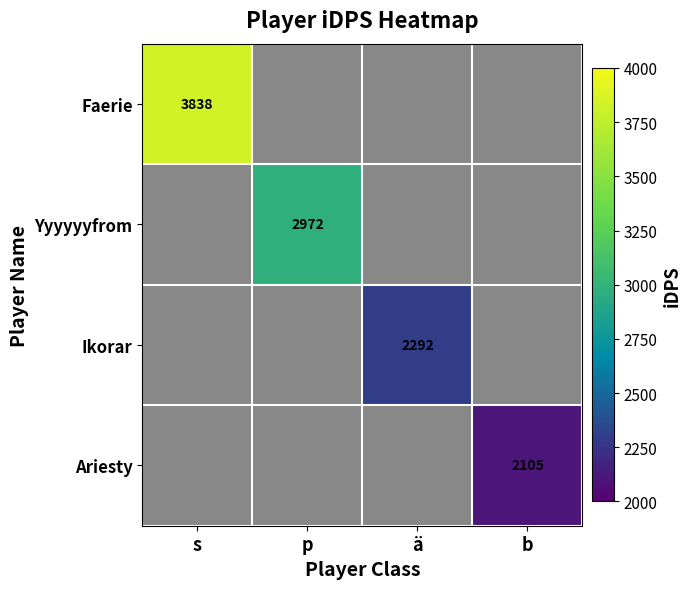

How many data points in Ikorar are above 2292?

1